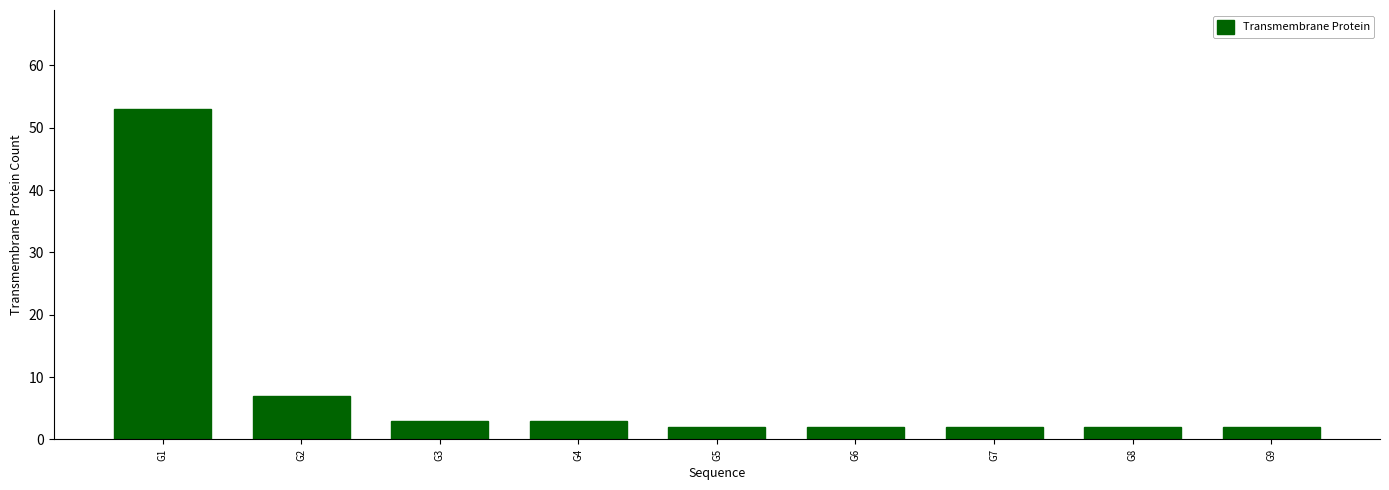

What is the difference between the second highest and minimum values?

5